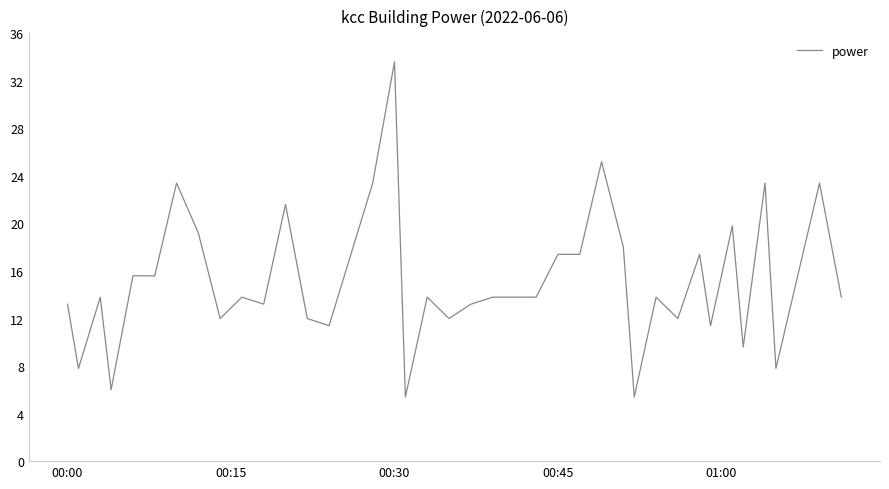

What is the difference between the maximum and minimum values?

28.2